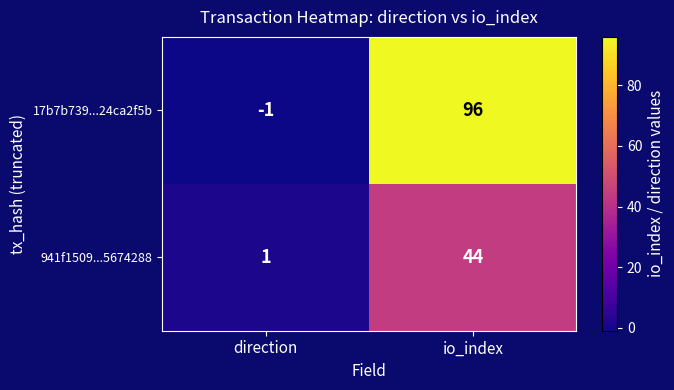

At direction, list the series in order from largest to smallest.

941f1509...5674288, 17b7b739...24ca2f5b